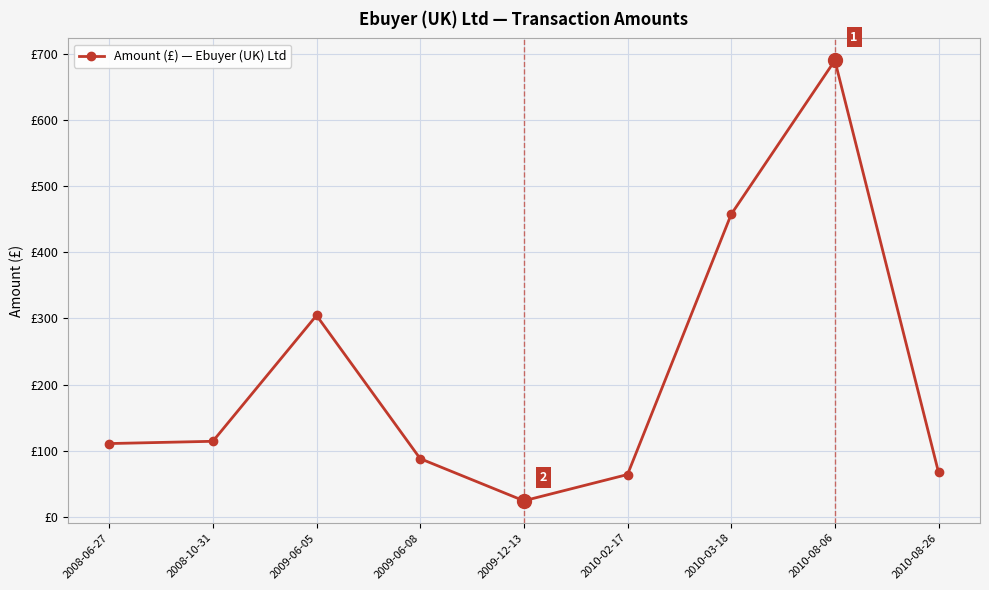

Is this an area chart (filled region under the line)?

No